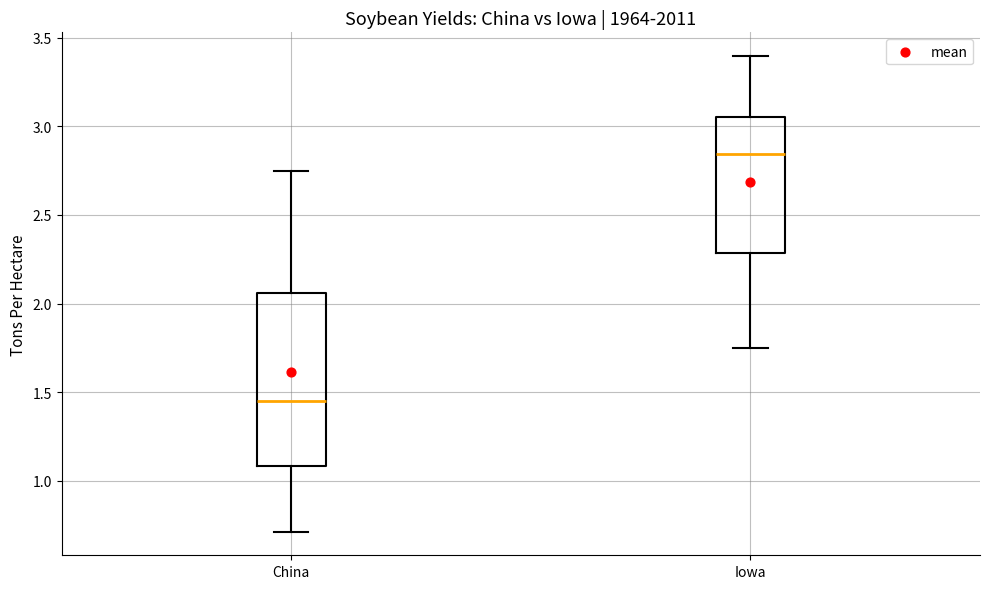

Where does the upper whisker of the box for China end on the y-axis? The values are not printed on the chart, so give them approximately, as read against the axis.

2.75